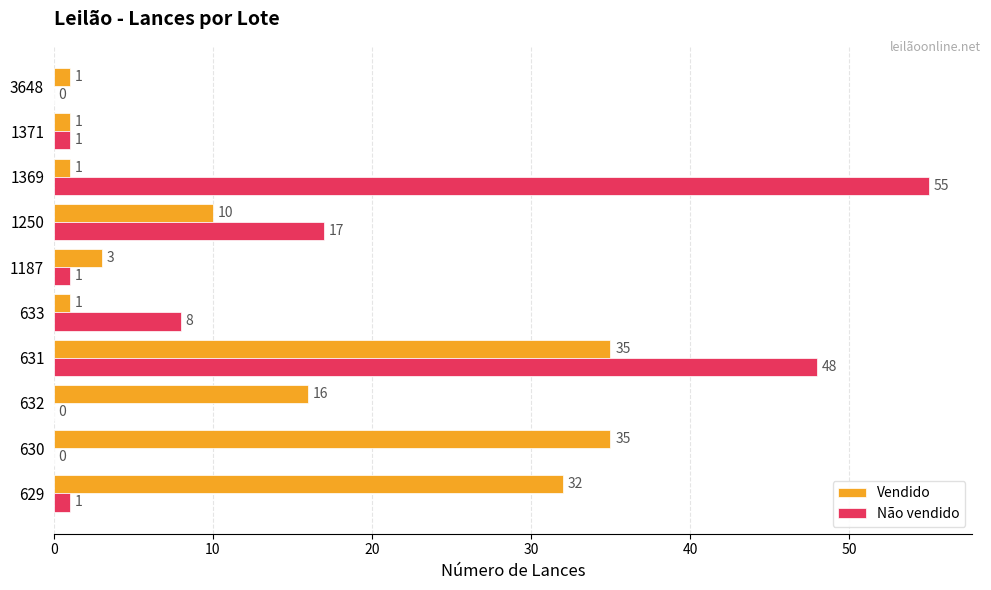

What is the sum of all Não vendido values?

131